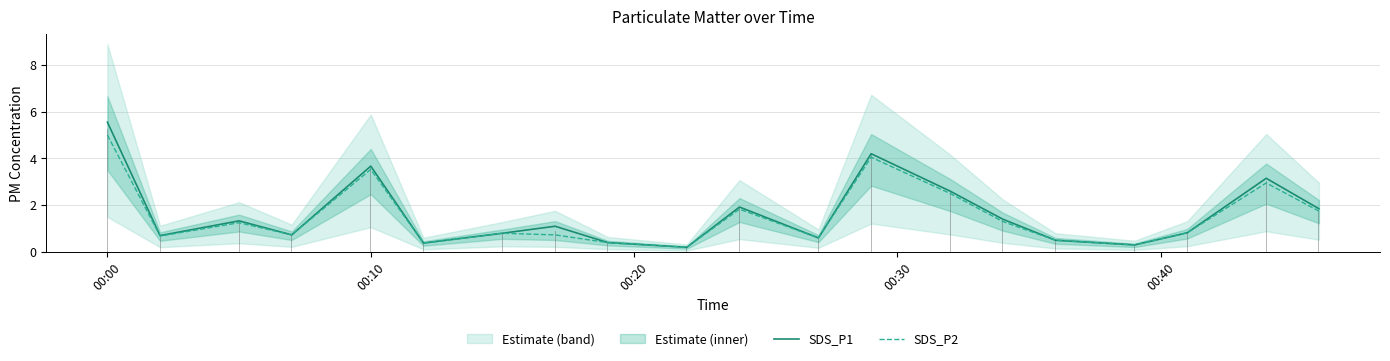

What is the maximum value for SDS_P2?

5.0